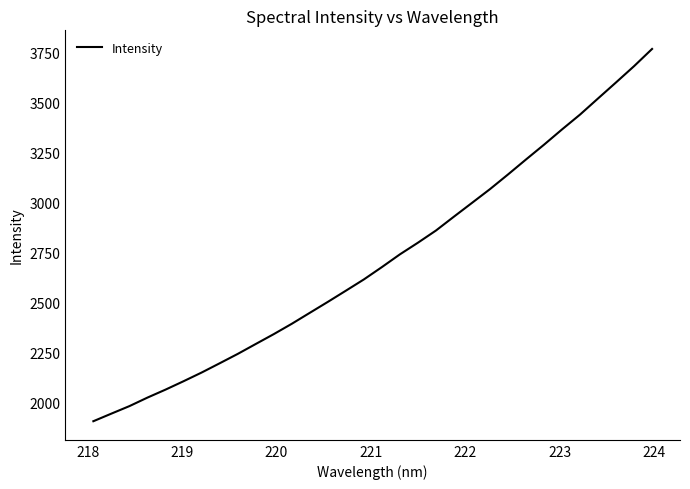

What is the minimum value shown in the chart?

1906.5